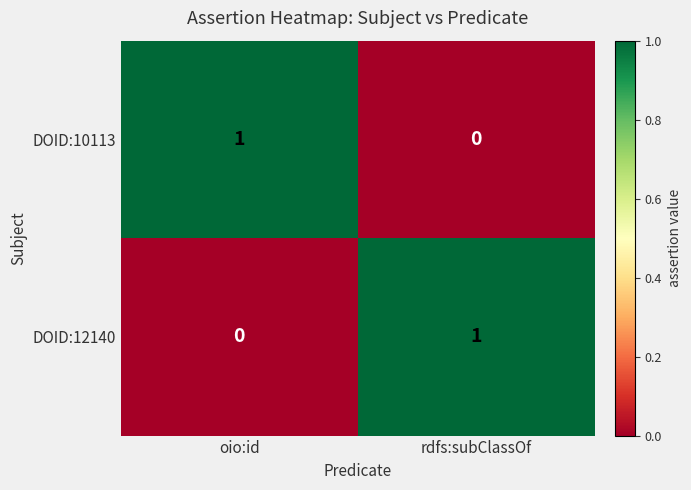

Reading left to right, list all the values displayed in this chart.

DOID:10113: 1	0
DOID:12140: 0	1